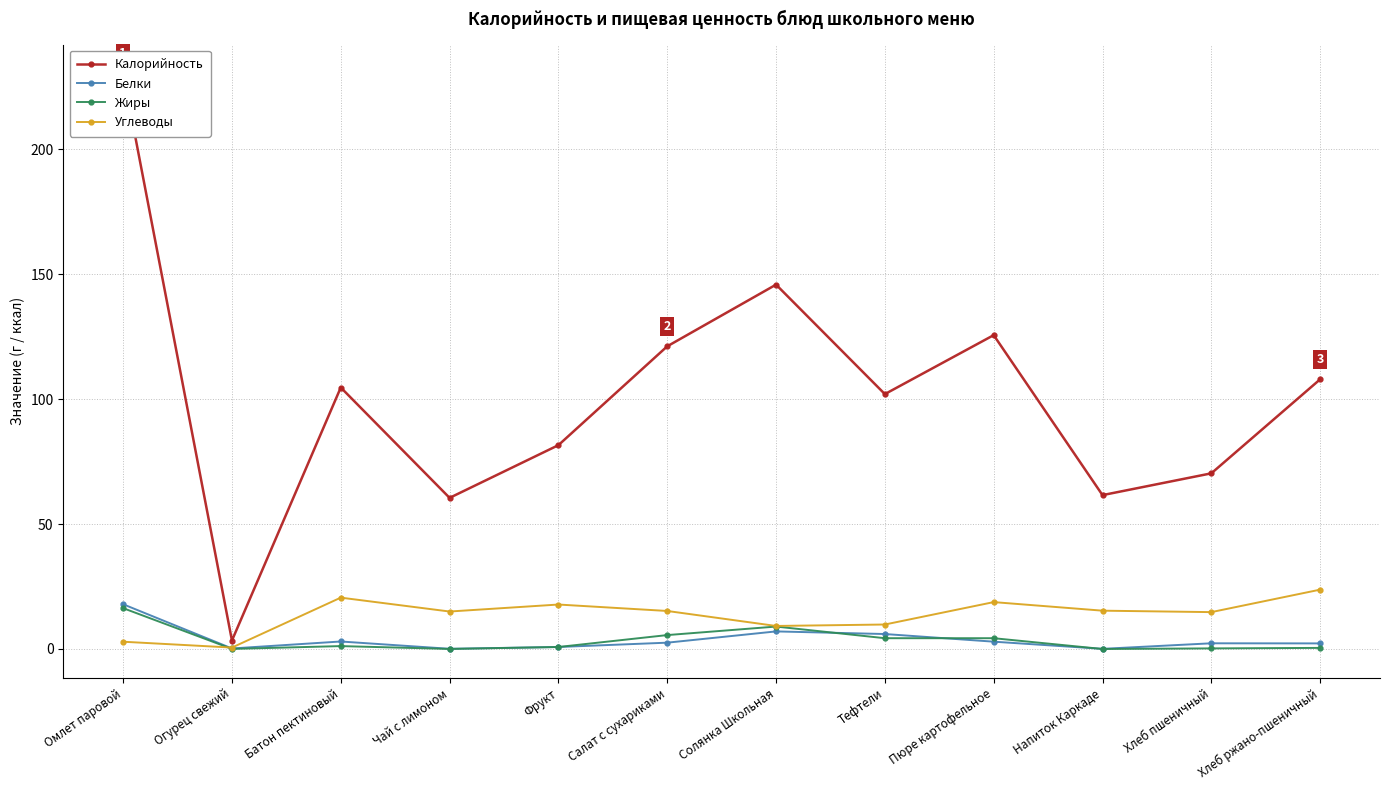

At how many categories does at least one series exceed 201?

1